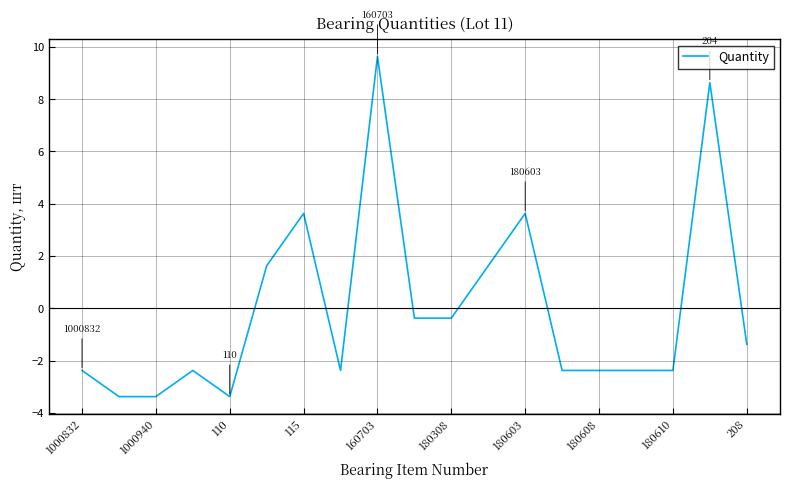

What is the smallest value displayed?

-3.4